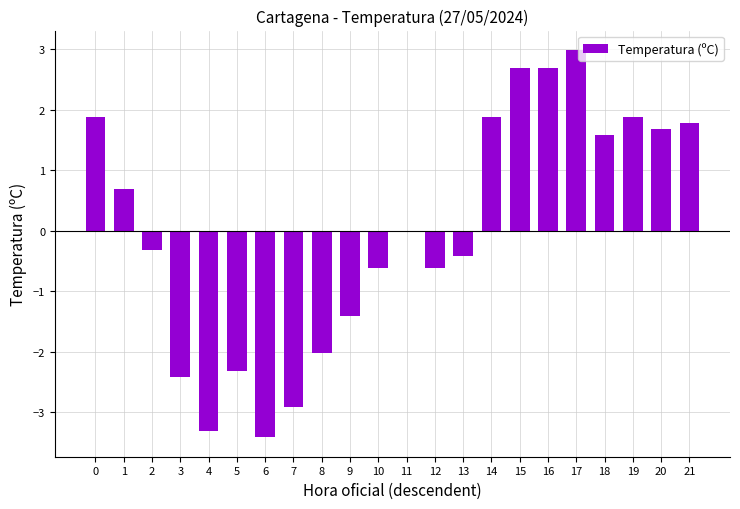

At which category does the chart reach its peak across all series?

17